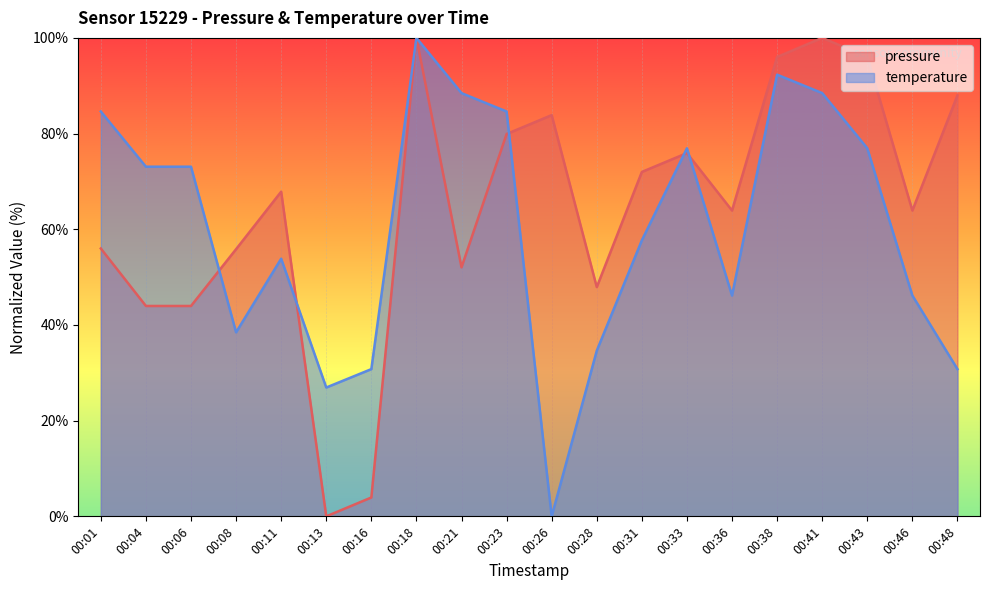

What is the spread (max minus min) of values at 00:23?

4.7